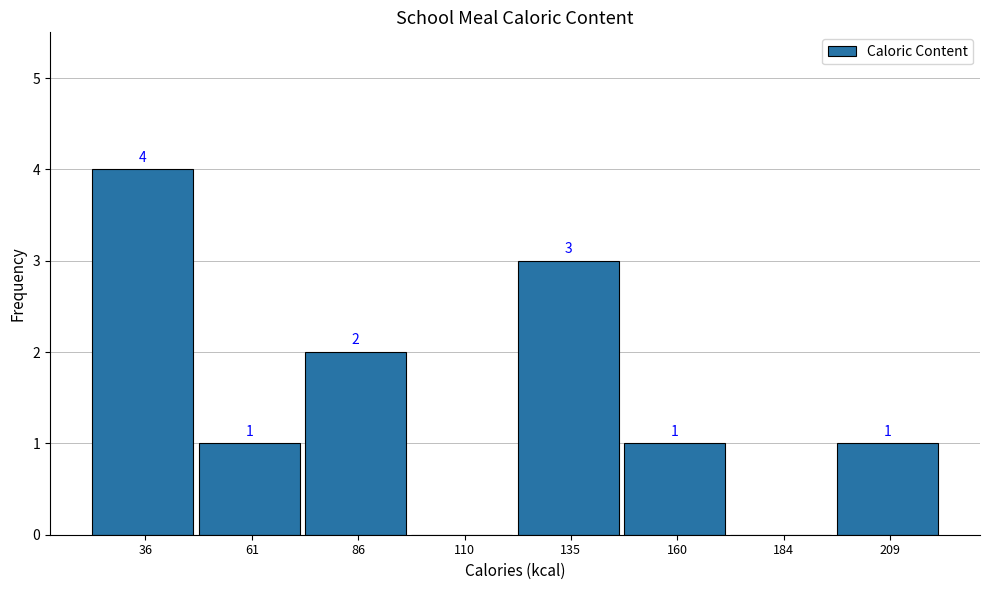

Reading right to left, list all the values displayed in this chart.

209=1	184=0	160=1	135=3	110=0	86=2	61=1	36=4